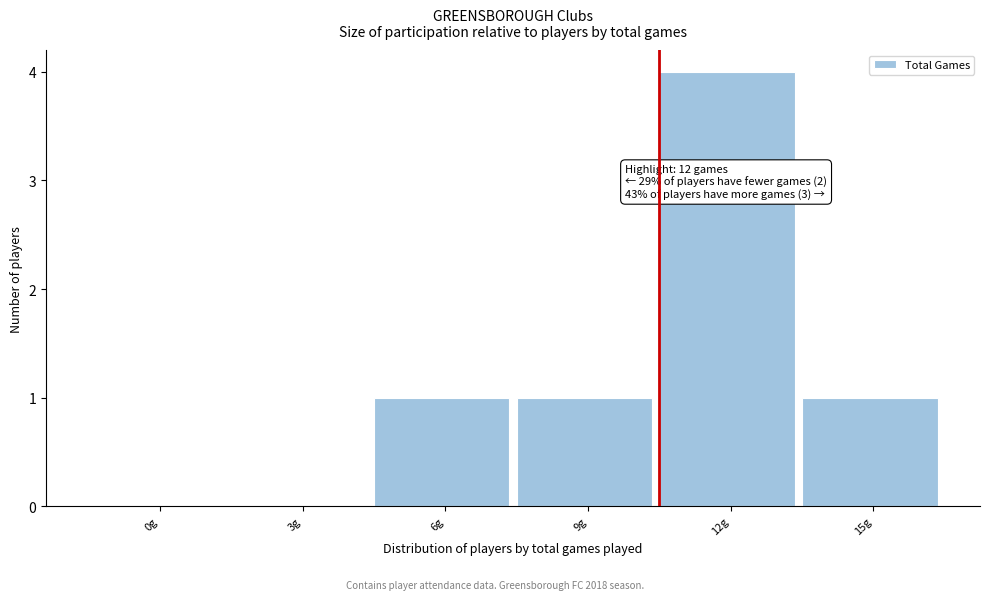

Reading left to right, transcribe all the data shown in this chart.

0g=0	3g=0	6g=1	9g=1	12g=4	15g=1